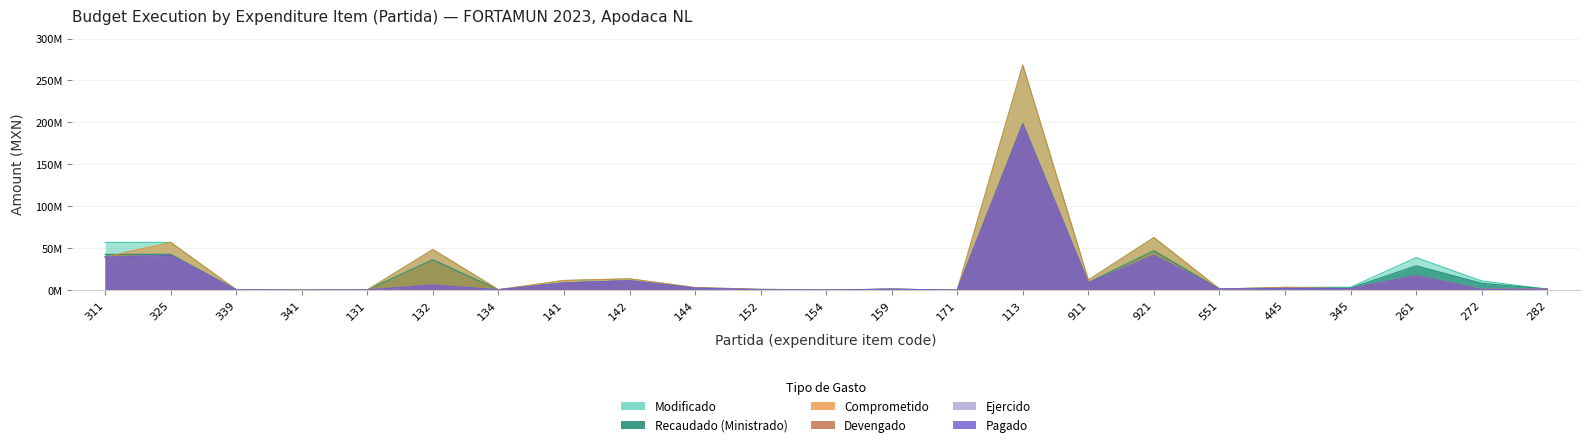

Where is the first local minimum for Comprometido?

341